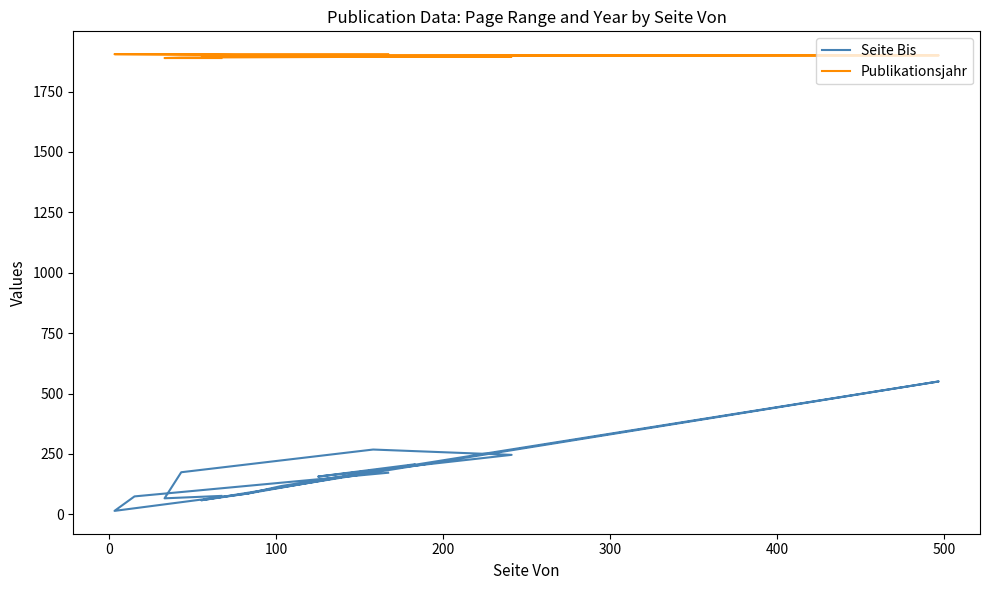

What is the label of the 3rd point from the left?

100